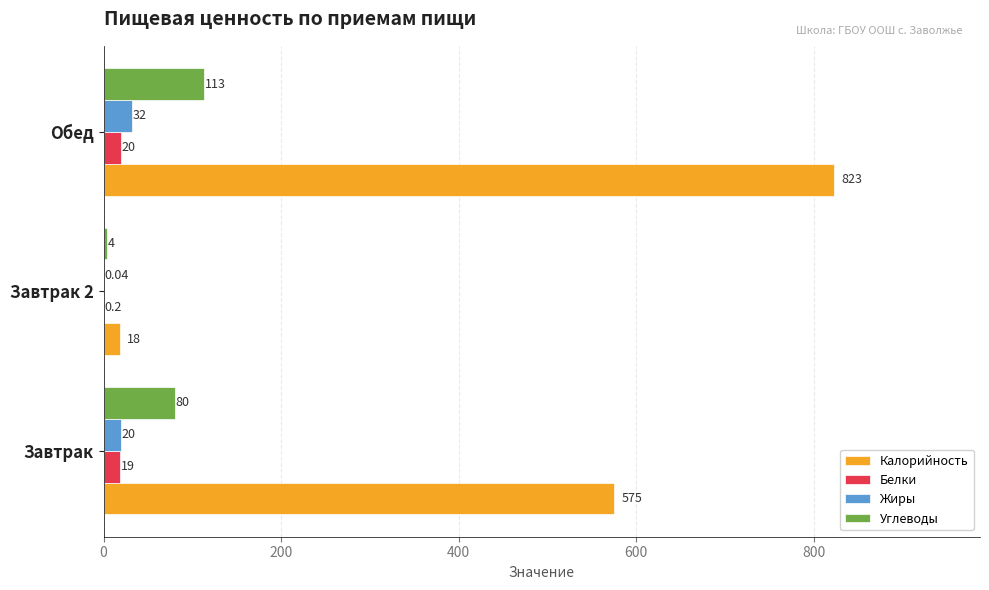

At which category does the chart reach its peak across all series?

Обед